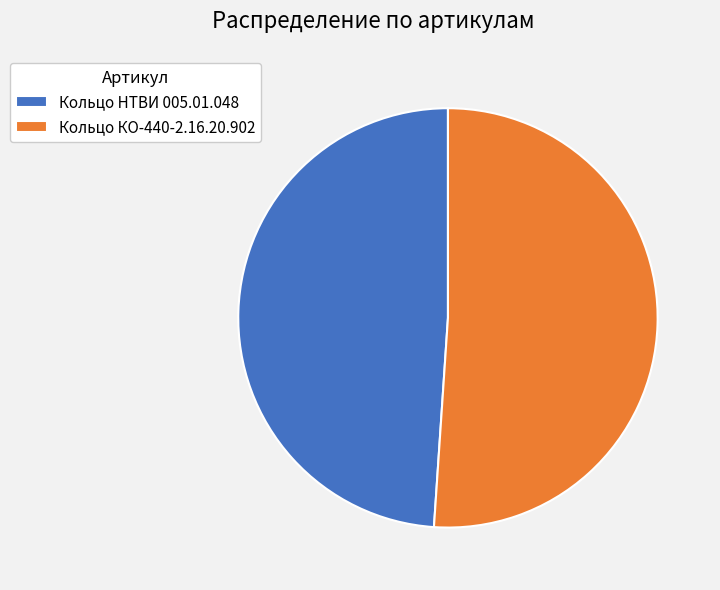

Combined, do Кольцо КО-440-2.16.20.902 and Кольцо НТВИ 005.01.048 account for over 50%?

Yes